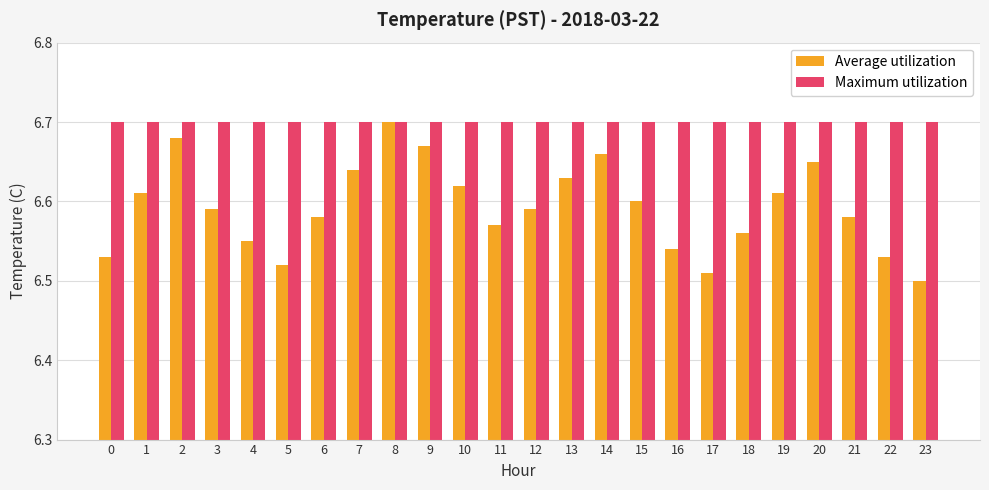

Count the Average utilization values in the range 6 to 7.

24